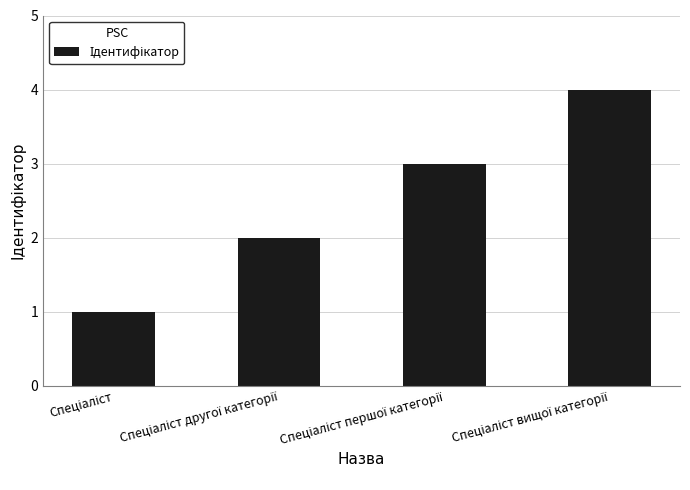

What is the sum of all values?

10